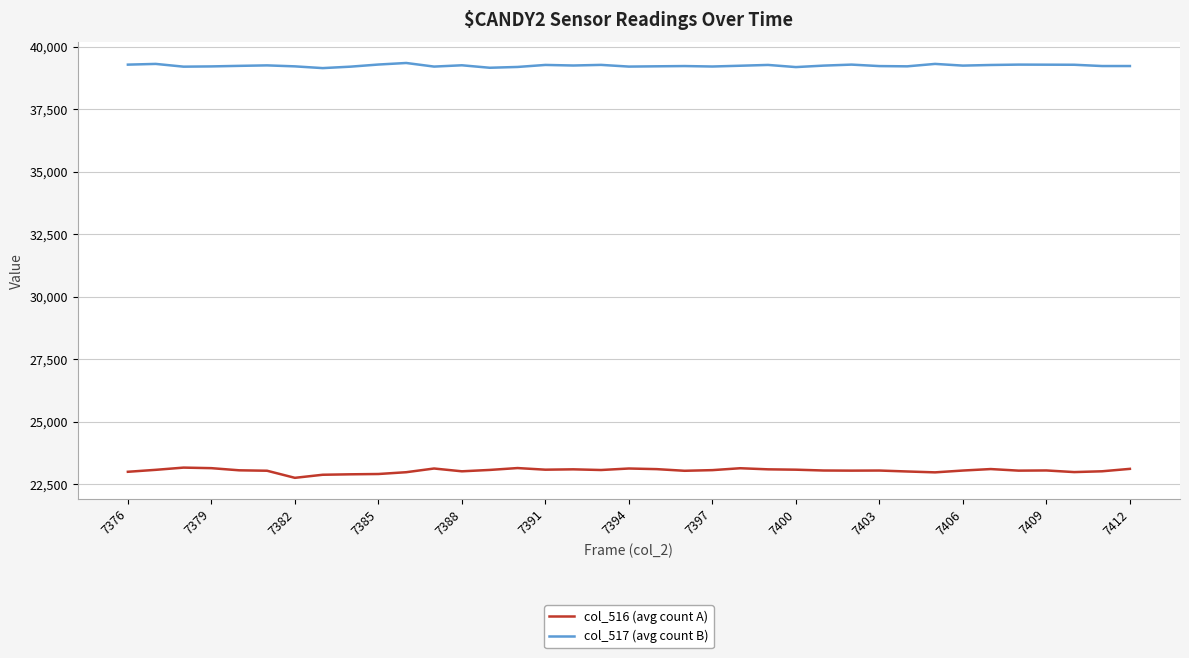

Which series has the largest total across all categories?

col_517 (avg count B)